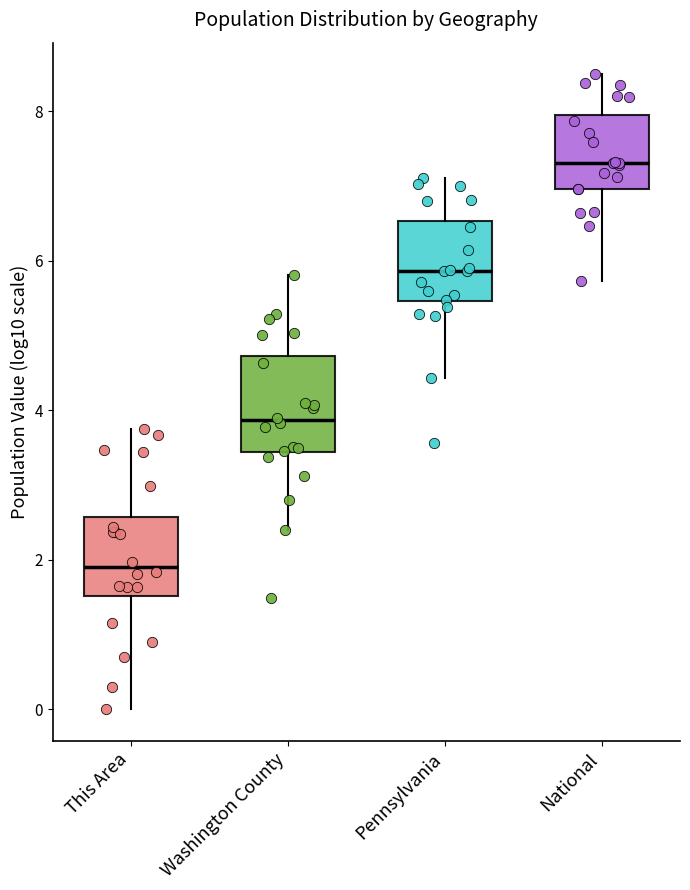

Reading left to right, read every box against the y-axis: the position of its median line, the range the box covers, and the ends of its whiskers. The values are not printed on the chart, so give them approximately, as read against the axis.

This Area: median 2.0, box 1.6 to 2.6, whiskers 0.0 to 3.8
Washington County: median 3.8, box 3.4 to 4.8, whiskers 2.4 to 5.8
Pennsylvania: median 5.8, box 5.4 to 6.6, whiskers 4.4 to 7.2
National: median 7.4, box 7.0 to 8.0, whiskers 5.8 to 8.4